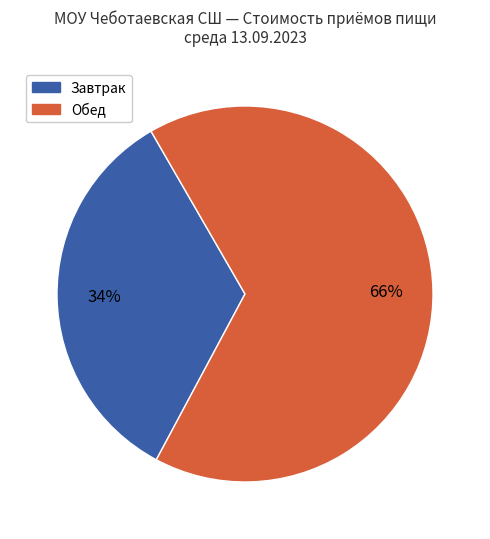

Is there any slice that represents more than half of the pie?

Yes